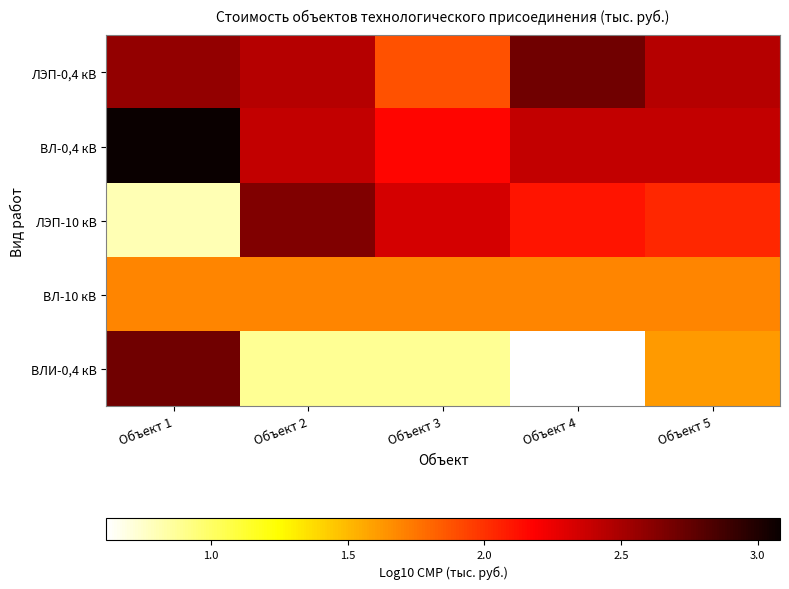

What is the total value across all series at Объект 3?

9.0